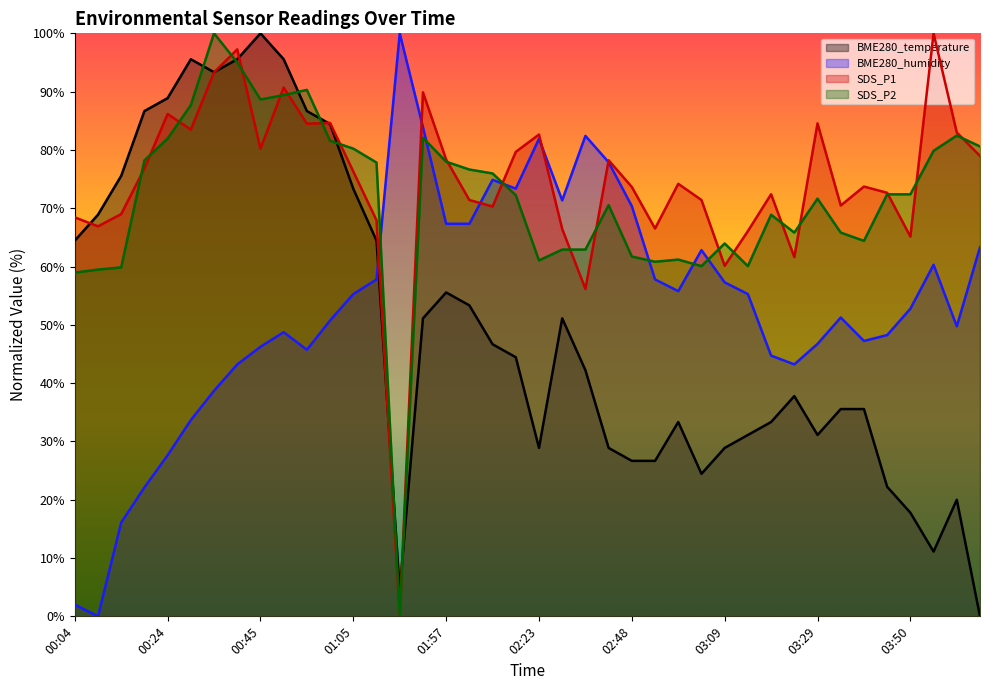

List the labels in order of BME280_temperature value, largest first.

00:45, 00:30, 00:40, 00:50, 00:35, 00:24, 00:19, 00:55, 01:00, 00:14, 01:05, 00:09, 00:04, 01:10, 01:57, 02:02, 01:52, 02:28, 02:07, 02:12, 02:33, 03:24, 03:35, 03:40, 02:59, 03:19, 03:14, 03:29, 02:23, 02:38, 03:09, 02:48, 02:54, 03:04, 03:45, 04:00, 03:50, 03:55, 01:47, 04:05